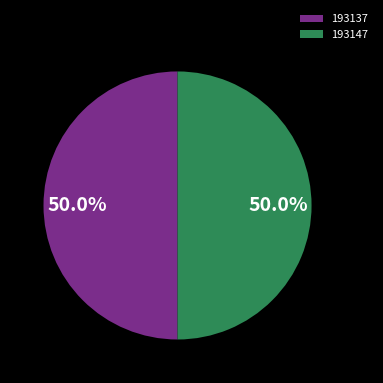

To the nearest percent, what portion does 193147 represent?

50%